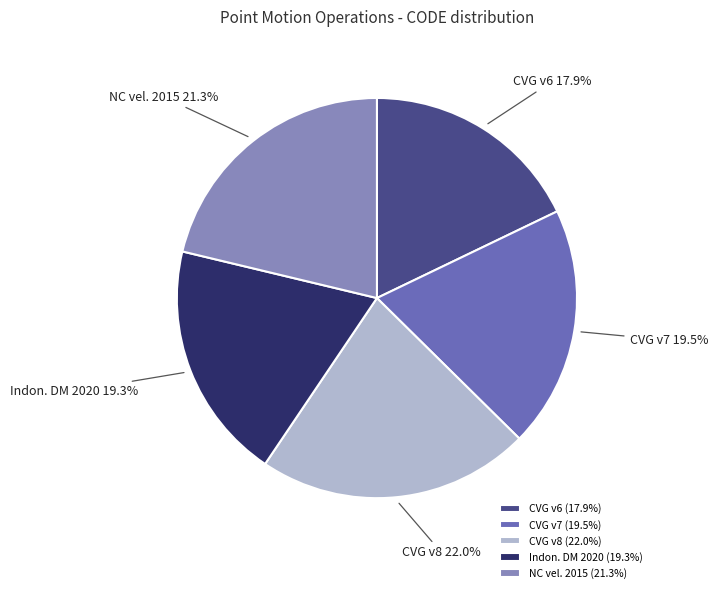

What portion of the pie excludes NC vel. 2015?

78.7%